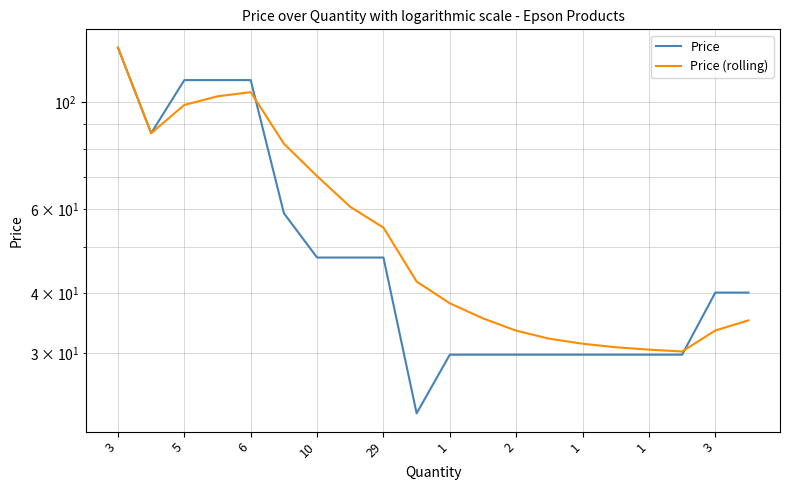

Reading left to right, extract all data points from this chart.

Price: 130.0	86.2	111.2	111.2	111.2	58.8	47.5	47.5	47.5	22.5	29.8	29.8	29.8	29.8	29.8	29.8	29.8	29.8	40.1	40.1
Price (rolling): 130.0	86.2	98.8	102.9	105.0	82.0	70.2	60.6	54.8	42.3	38.1	35.5	33.5	32.2	31.4	30.9	30.5	30.3	33.5	35.1